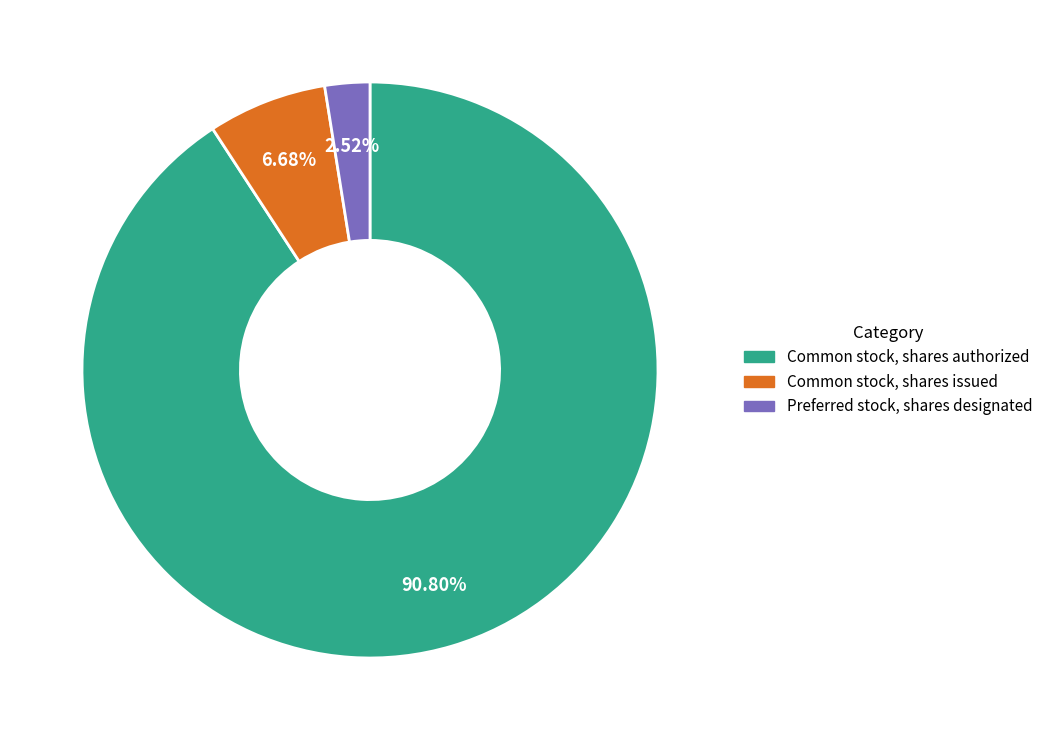

What percentage is NOT represented by Common stock, shares authorized?

9.2%